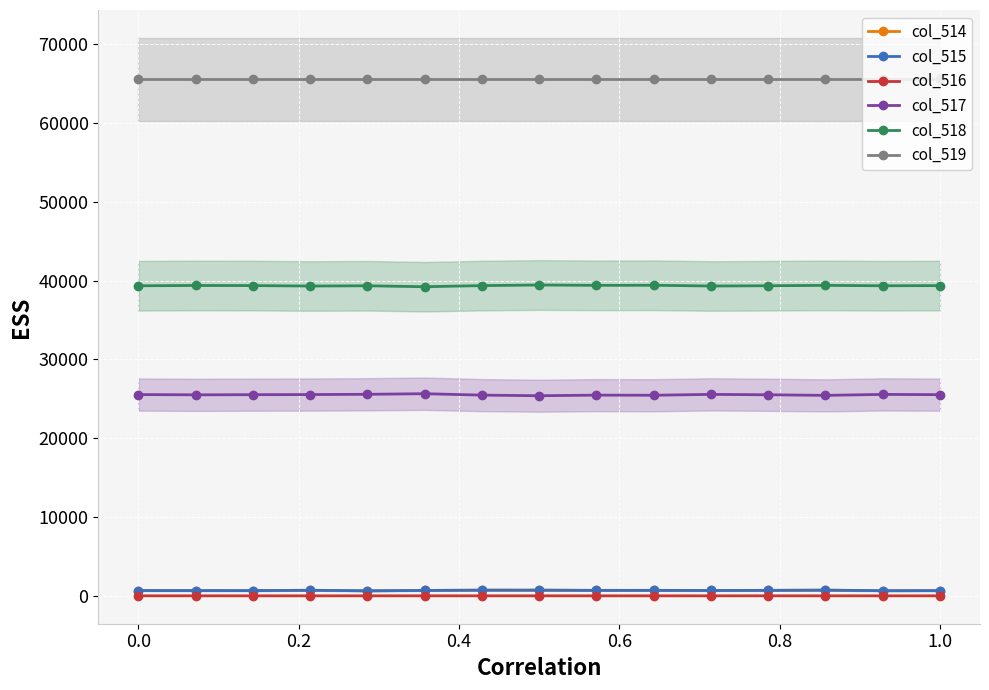

True or false: col_516 and col_517 intersect in this chart.

False